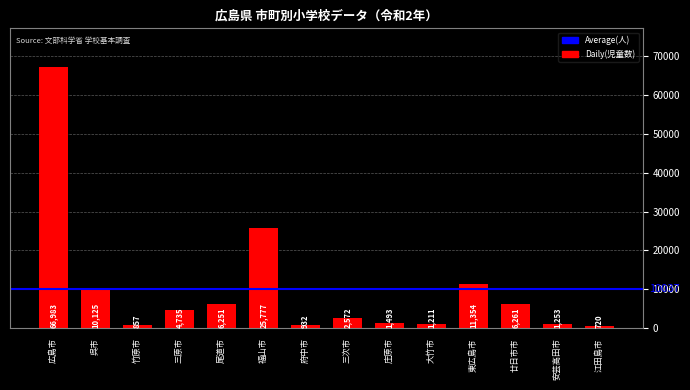

What is the greatest value displayed?

66983